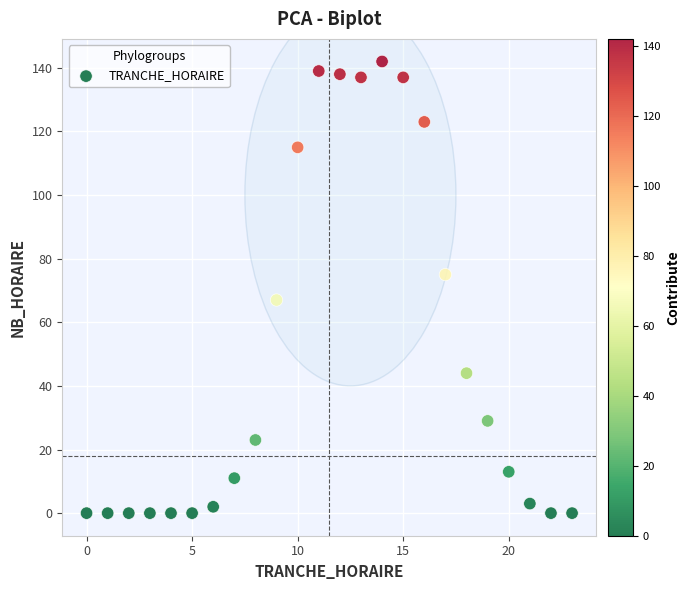

What is the range of X values (max minus min)?

23